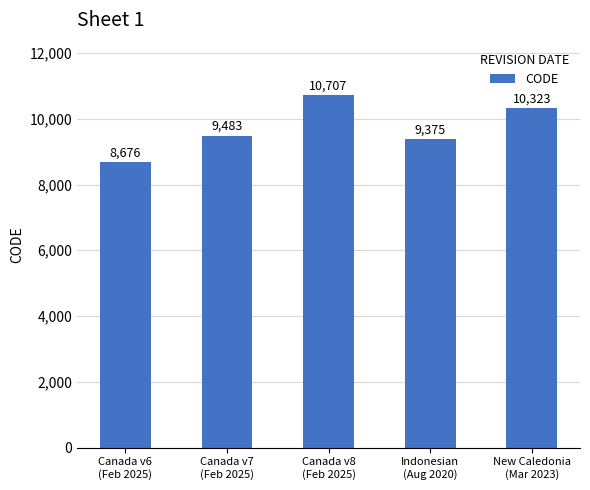

What position from the right is Canada v8
(Feb 2025)?

3